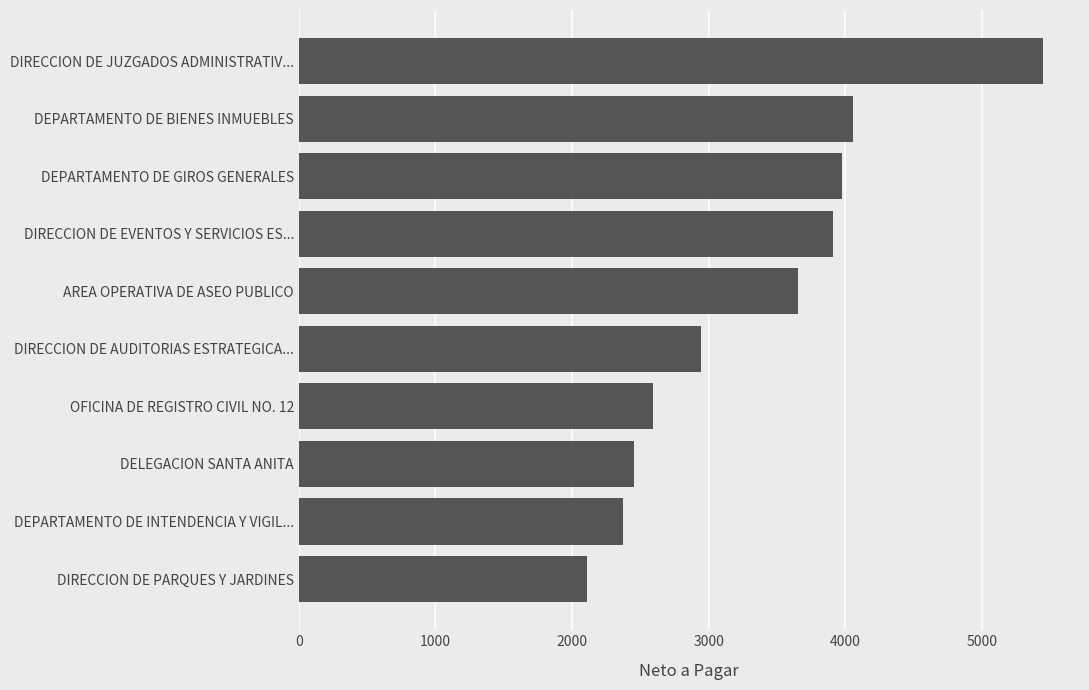

At which category does the chart reach its peak across all series?

DIRECCION DE JUZGADOS ADMINISTRATIV...